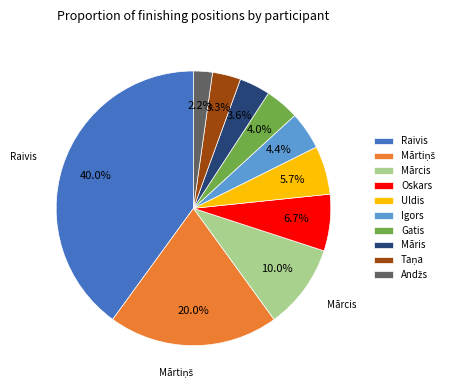

What is the ratio of the value at Māris to the value at Gatis?

0.9